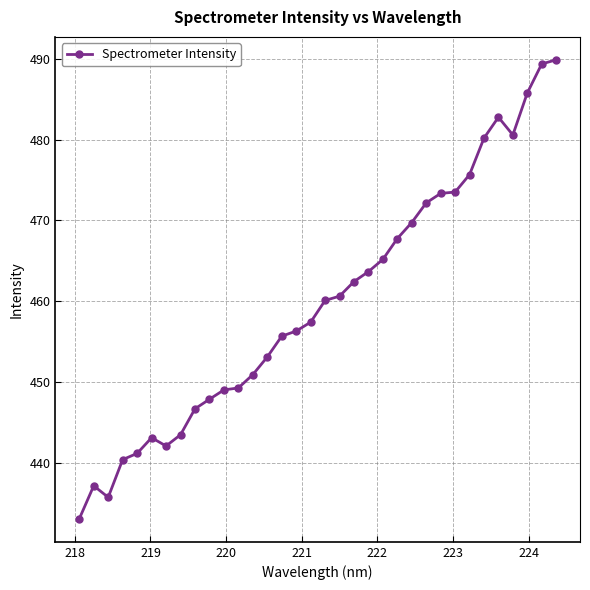

True or false: there are more than 2 points higher than both neighbors.

True